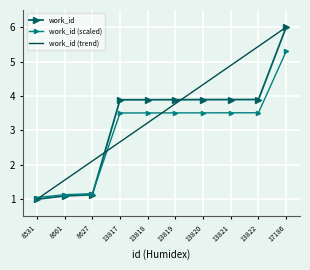

Where does the work_id (scaled) series first go above 3?

13817